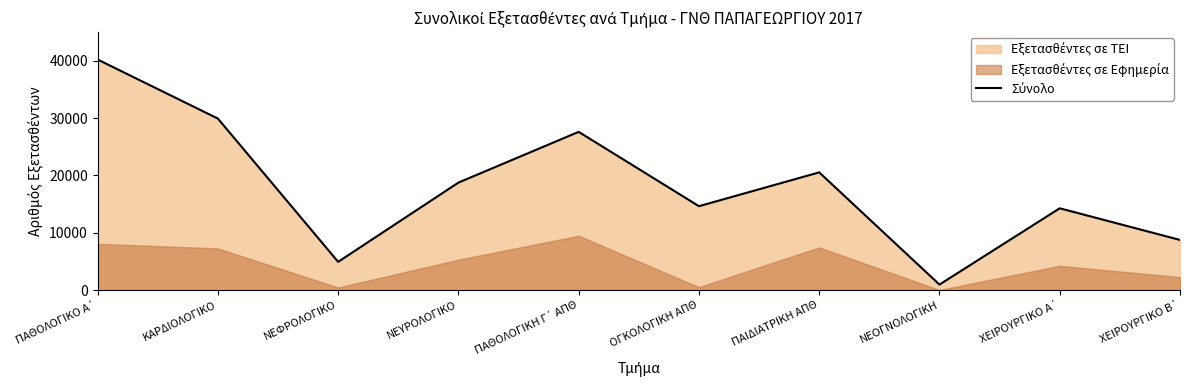

What is the difference between the values at ΠΑΘΟΛΟΓΙΚΗ Γ΄ ΑΠΘ and ΠΑΘΟΛΟΓΙΚΟ Α΄?

12612